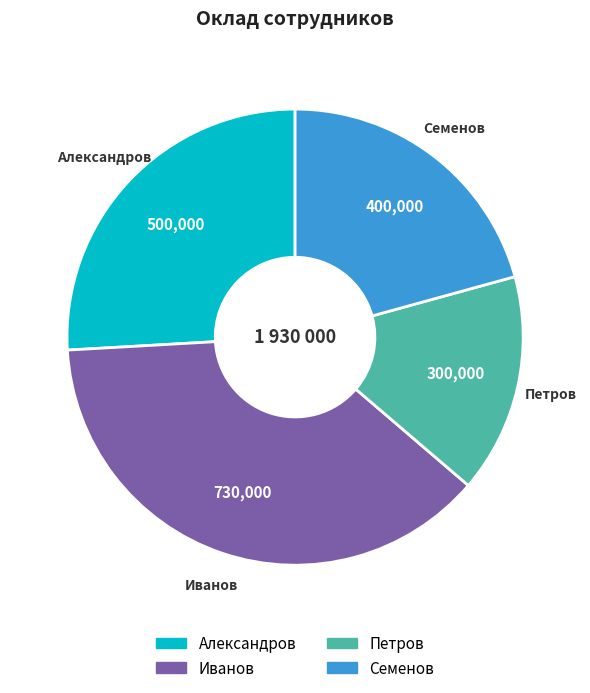

How many slices are in this pie chart?

4